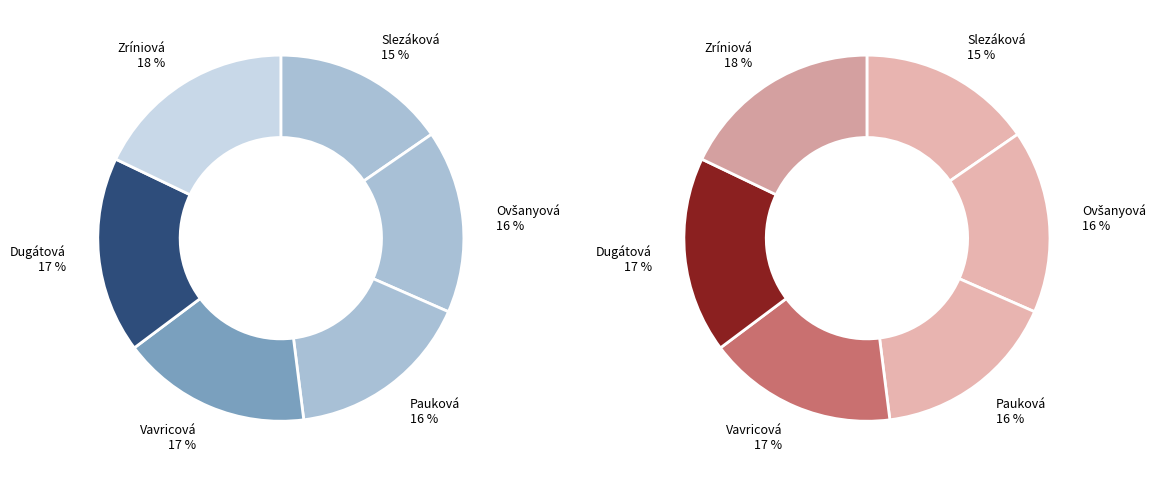

Between Slezáková Regina and Vavricová Alica, which is larger?

Vavricová Alica